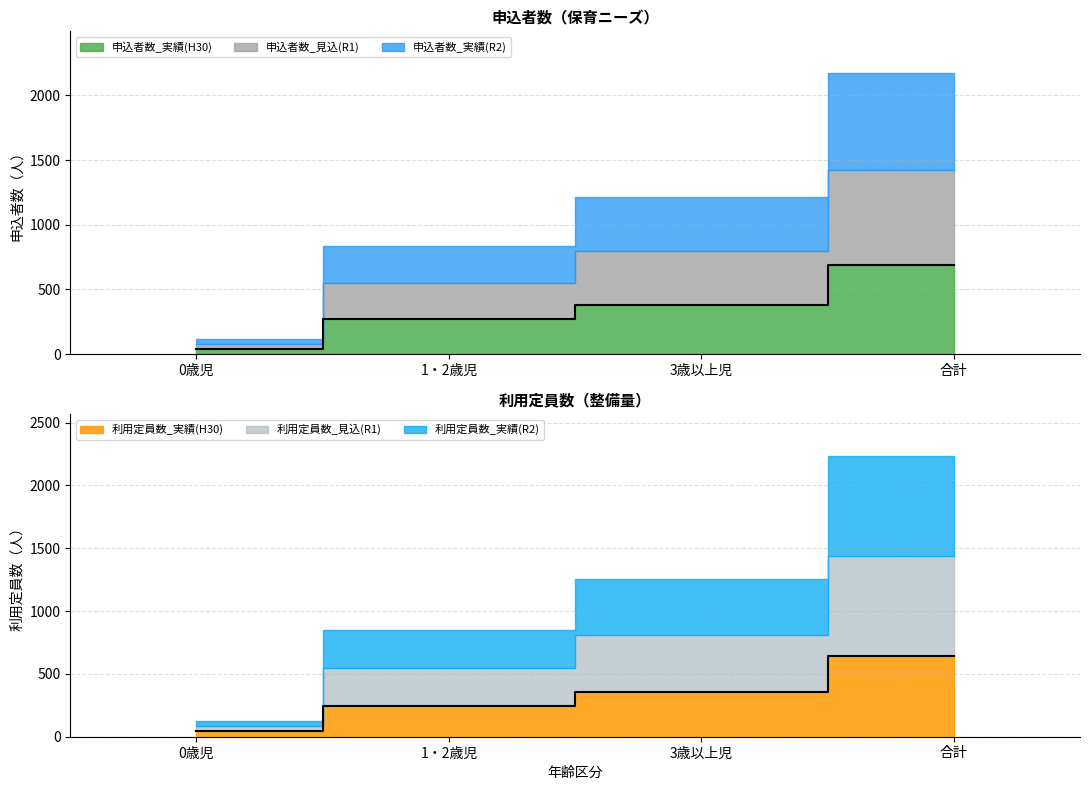

Count the 申込者数_実績(43922) values in the range 287 to 744.

3